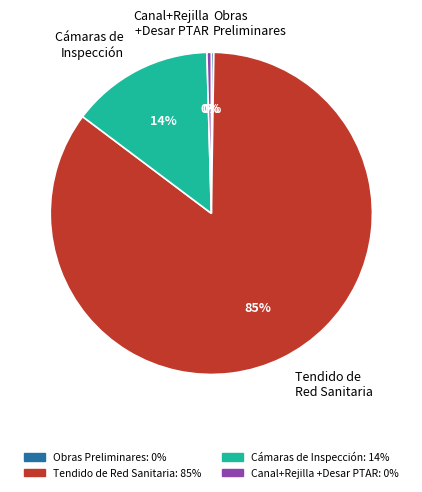

Combined, do Tendido de Red Sanitaria and Cámaras de Inspección account for over 50%?

Yes